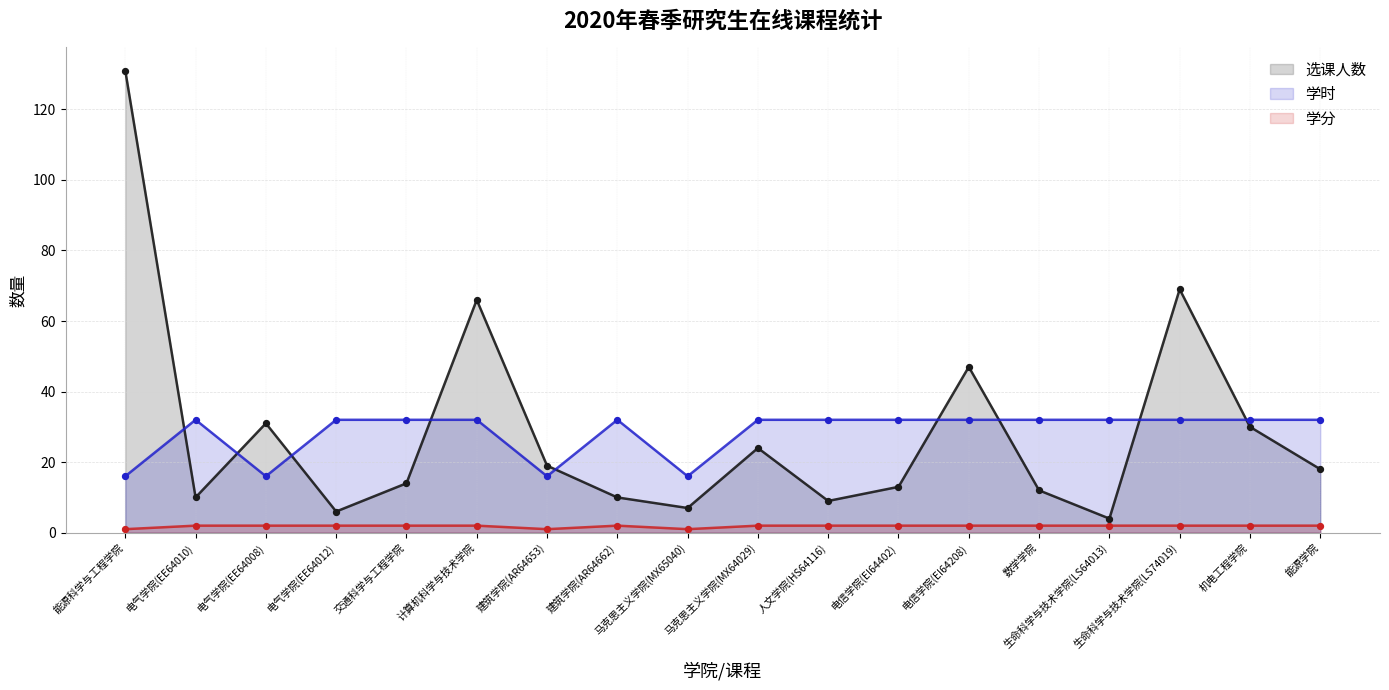

What is the total value across all series at 电气学院(EE64012)?

40